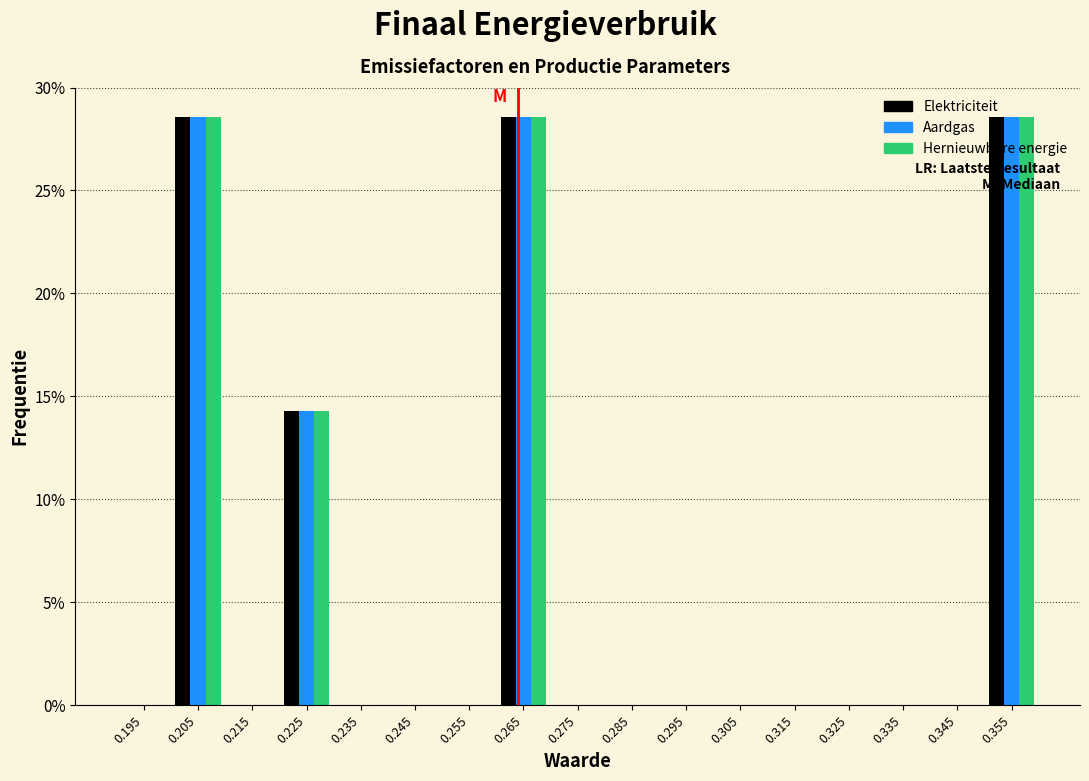

Reading left to right, transcribe this chart: for each range on the x-axis, give the height of each series' bar. The values are not printed on the chart, so give them approximately, as read against the axis.

0.19 to 0.20: Elektriciteit=0	Aardgas=0	Hernieuwbare energie=0
0.20 to 0.21: Elektriciteit=28.5	Aardgas=28.5	Hernieuwbare energie=28.5
0.21 to 0.22: Elektriciteit=0	Aardgas=0	Hernieuwbare energie=0
0.22 to 0.23: Elektriciteit=14.5	Aardgas=14.5	Hernieuwbare energie=14.5
0.23 to 0.24: Elektriciteit=0	Aardgas=0	Hernieuwbare energie=0
0.24 to 0.25: Elektriciteit=0	Aardgas=0	Hernieuwbare energie=0
0.25 to 0.26: Elektriciteit=0	Aardgas=0	Hernieuwbare energie=0
0.26 to 0.27: Elektriciteit=28.5	Aardgas=28.5	Hernieuwbare energie=28.5
0.27 to 0.28: Elektriciteit=0	Aardgas=0	Hernieuwbare energie=0
0.28 to 0.29: Elektriciteit=0	Aardgas=0	Hernieuwbare energie=0
0.29 to 0.30: Elektriciteit=0	Aardgas=0	Hernieuwbare energie=0
0.30 to 0.31: Elektriciteit=0	Aardgas=0	Hernieuwbare energie=0
0.31 to 0.32: Elektriciteit=0	Aardgas=0	Hernieuwbare energie=0
0.32 to 0.33: Elektriciteit=0	Aardgas=0	Hernieuwbare energie=0
0.33 to 0.34: Elektriciteit=0	Aardgas=0	Hernieuwbare energie=0
0.34 to 0.35: Elektriciteit=0	Aardgas=0	Hernieuwbare energie=0
0.35 to 0.36: Elektriciteit=28.5	Aardgas=28.5	Hernieuwbare energie=28.5